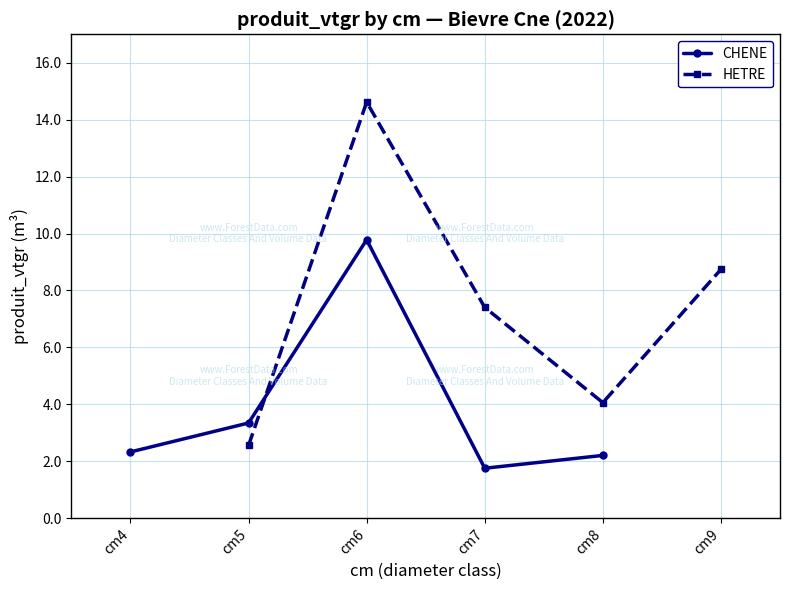

The value of HETRE at cm7 is 7.4. True or false?

True